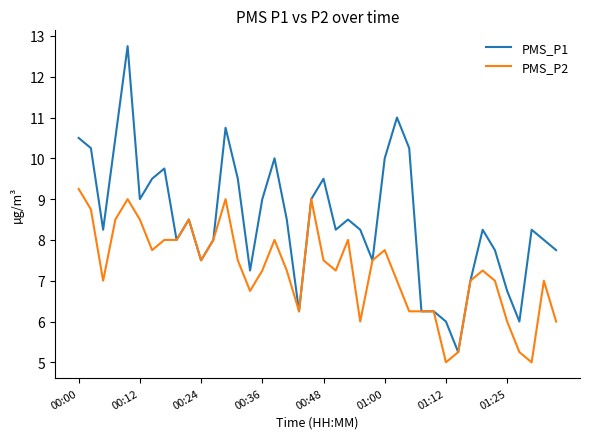

What is the lowest value of the PMS_P2 series?

5.0